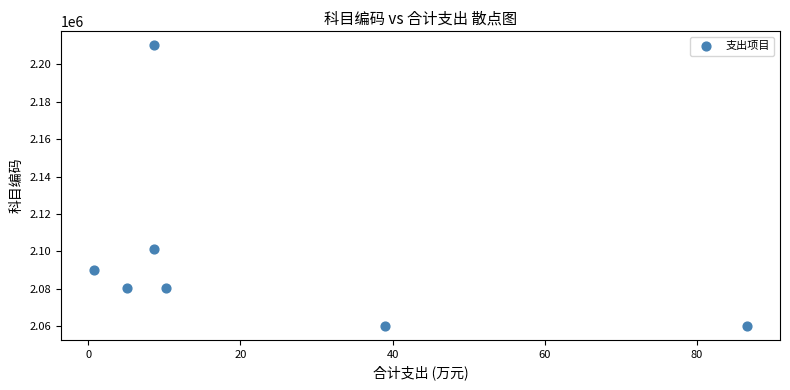

What is the average Y value?

2097502